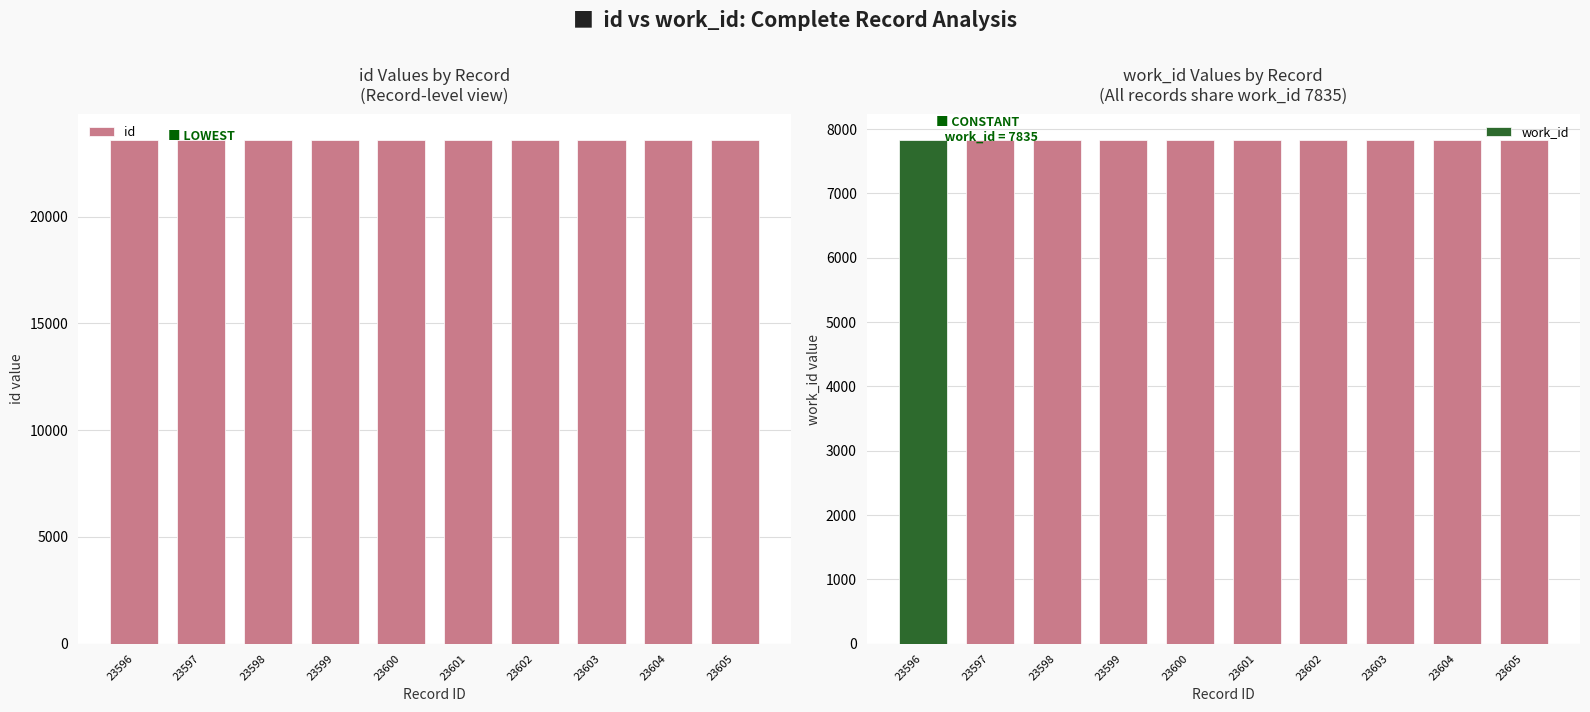

List the labels in order of id value, smallest first.

23596, 23597, 23598, 23599, 23600, 23601, 23602, 23603, 23604, 23605